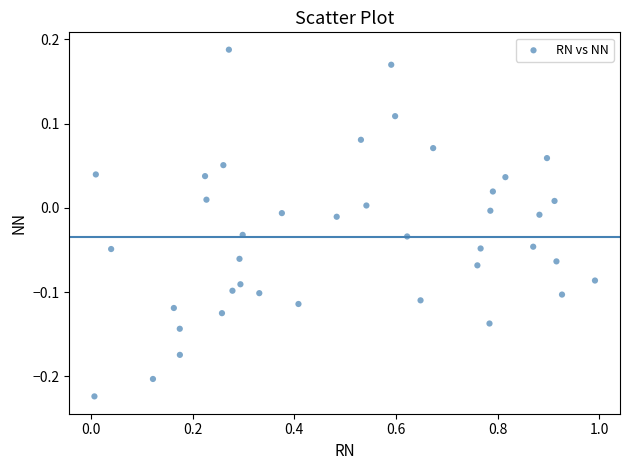

What is the range of Y values (max minus min)?

0.4